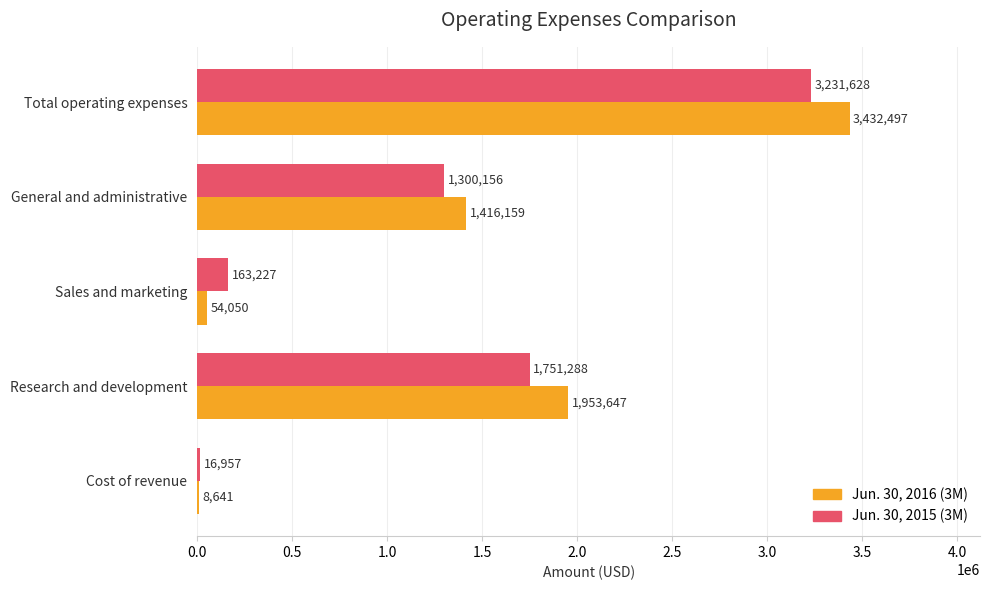

What are all the series names shown in the legend?

Jun. 30, 2016 (3M), Jun. 30, 2015 (3M)